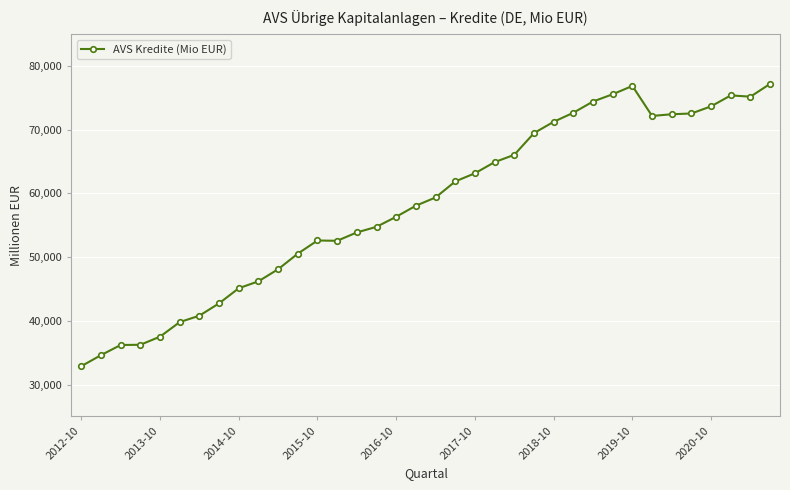

What is the value of the 27th point from the left?

74418